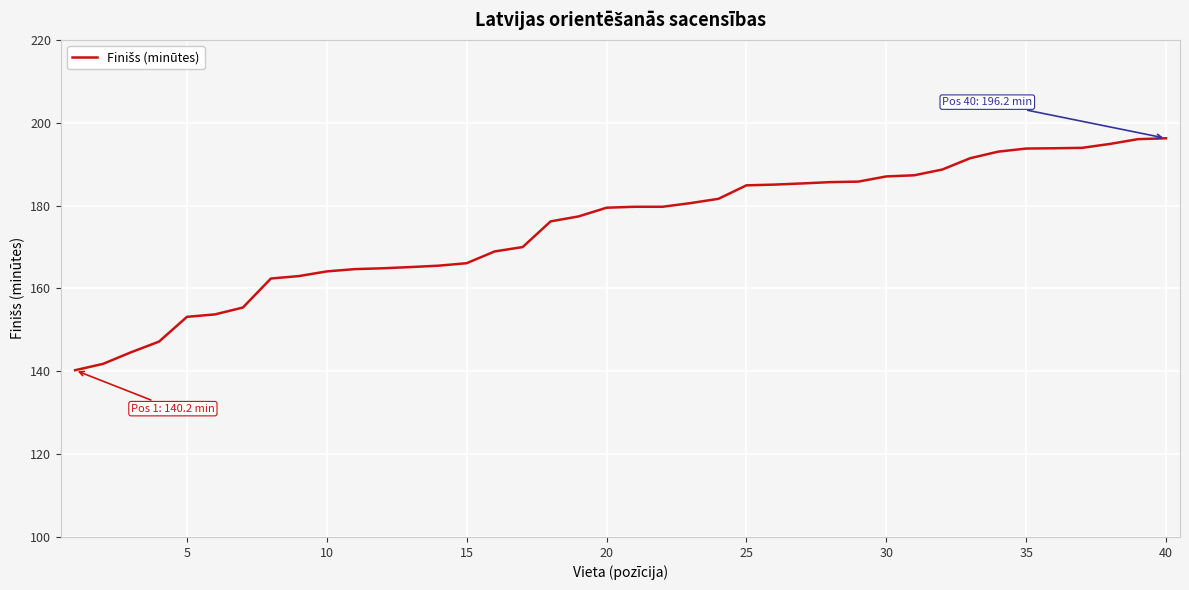

What is the difference between the maximum and minimum values?

56.0